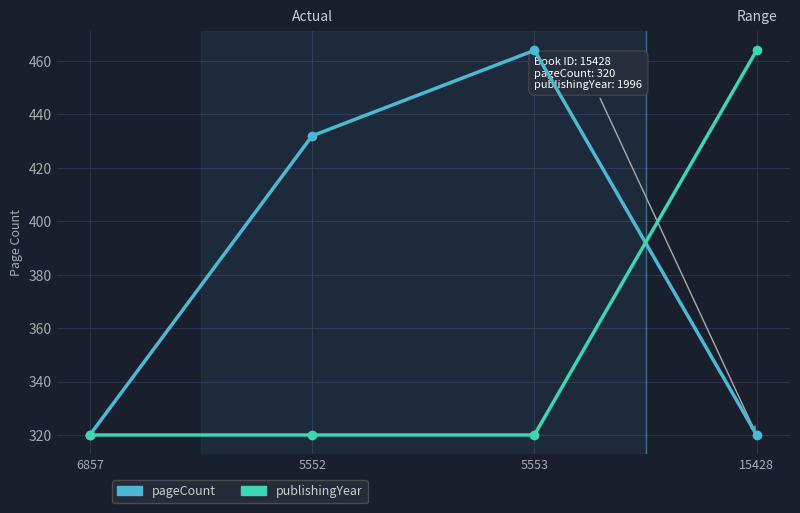

What is the label of the 4th point from the right?

6857